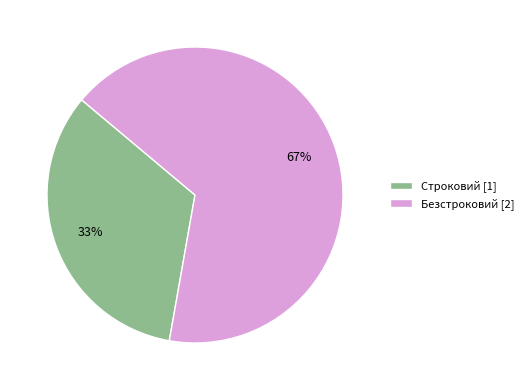

Count the number of slices in the pie.

2